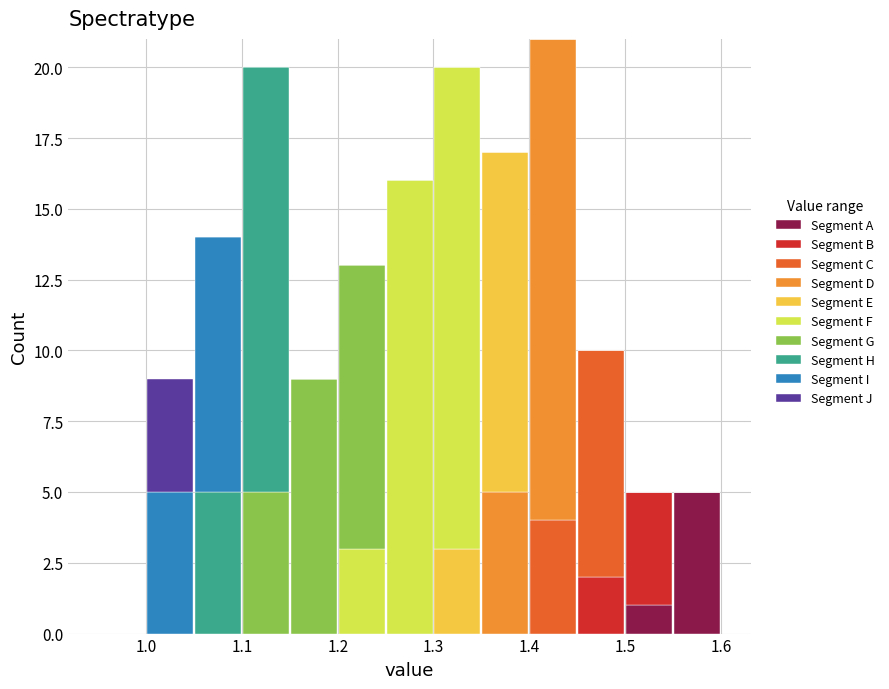

Reading left to right, list every stacked bar in this chart as the range it spans on the x-axis followed by its total height. The values are not printed on the chart, so give them approximately, as read against the axis.

0.95 to 1.00: 0
1.00 to 1.05: 9
1.05 to 1.10: 14
1.10 to 1.15: 20
1.15 to 1.20: 9
1.20 to 1.25: 13
1.25 to 1.30: 16
1.30 to 1.35: 20
1.35 to 1.40: 17
1.40 to 1.45: 21
1.45 to 1.50: 10
1.50 to 1.55: 5
1.55 to 1.60: 5